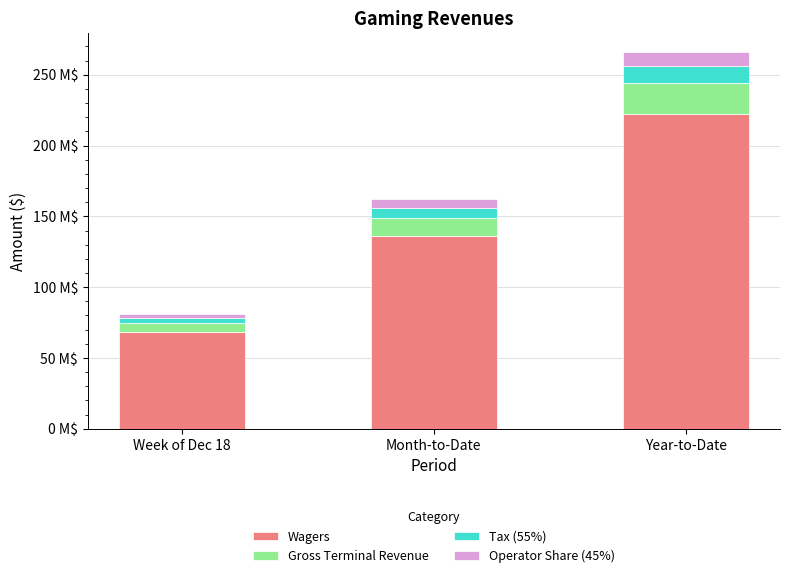

The Operator Share (45%) series shows 5784230.4 at Month-to-Date. True or false?

True